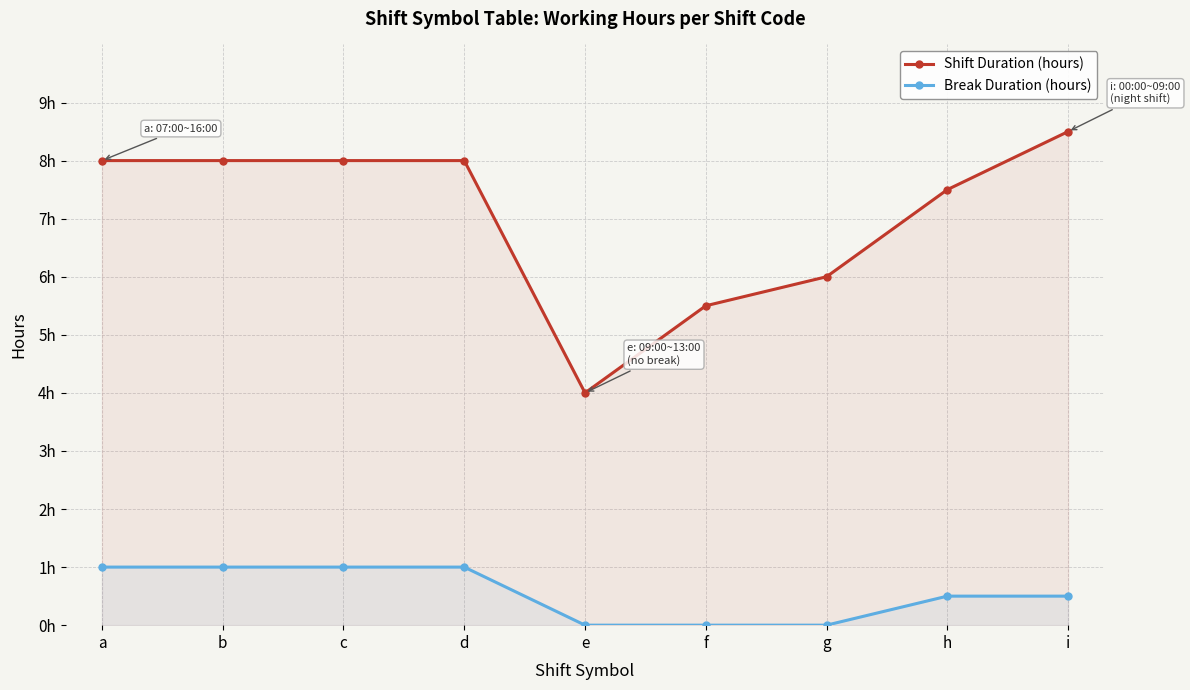

Which series changed the most between d and e?

Shift Duration (hours)